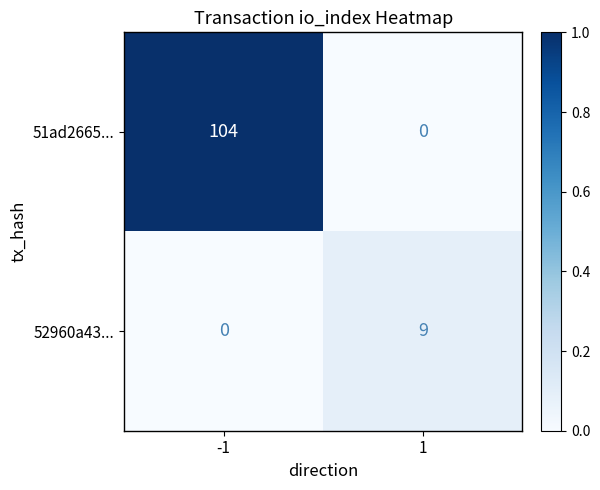

Reading left to right, list all the values displayed in this chart.

51ad2665...: -1=104	1=0
52960a43...: -1=0	1=9